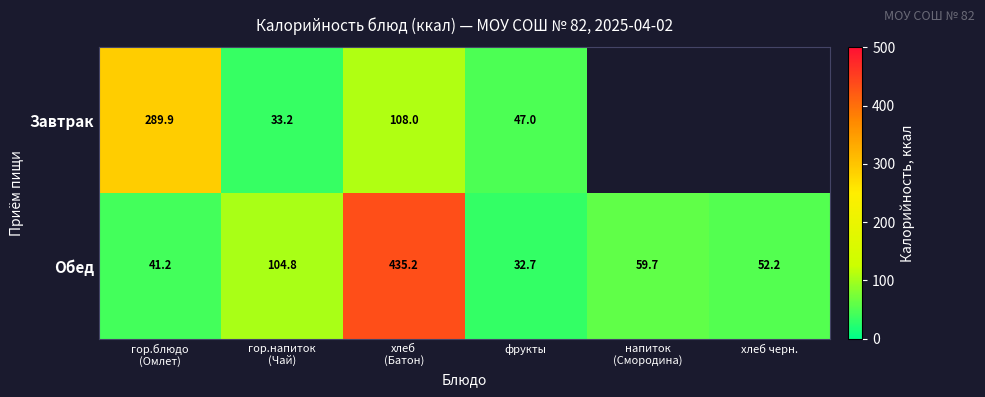

What is the approximate value of Обед at хлеб черн.?

52.2